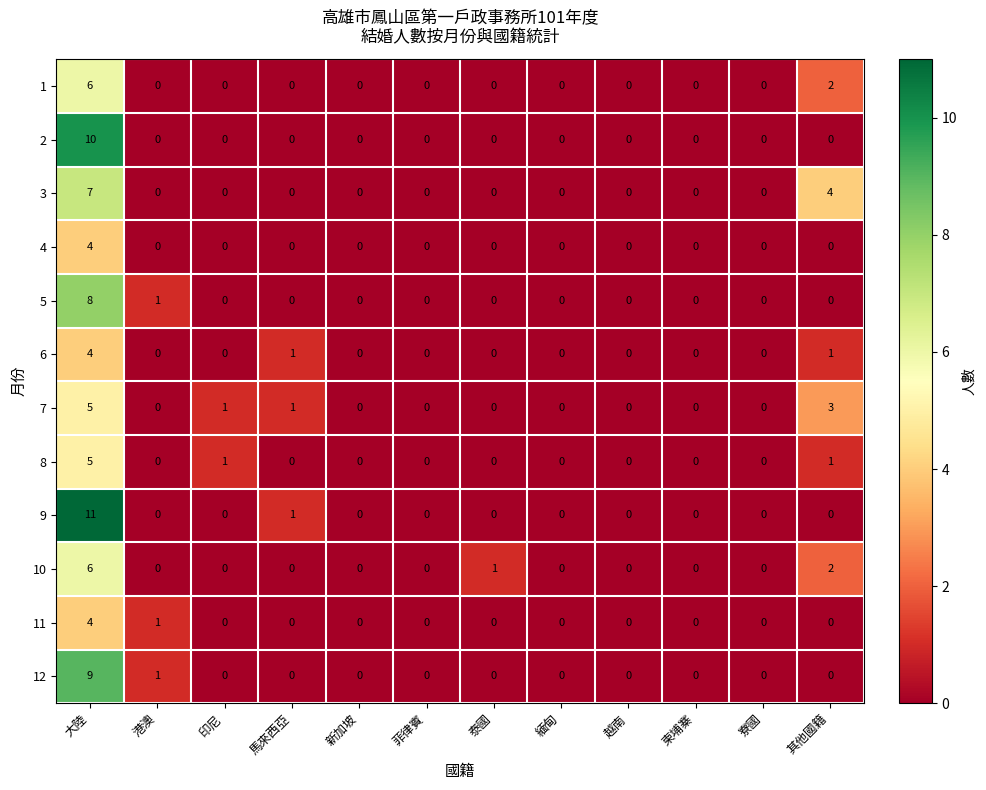

Which series has the largest total across all categories?

9